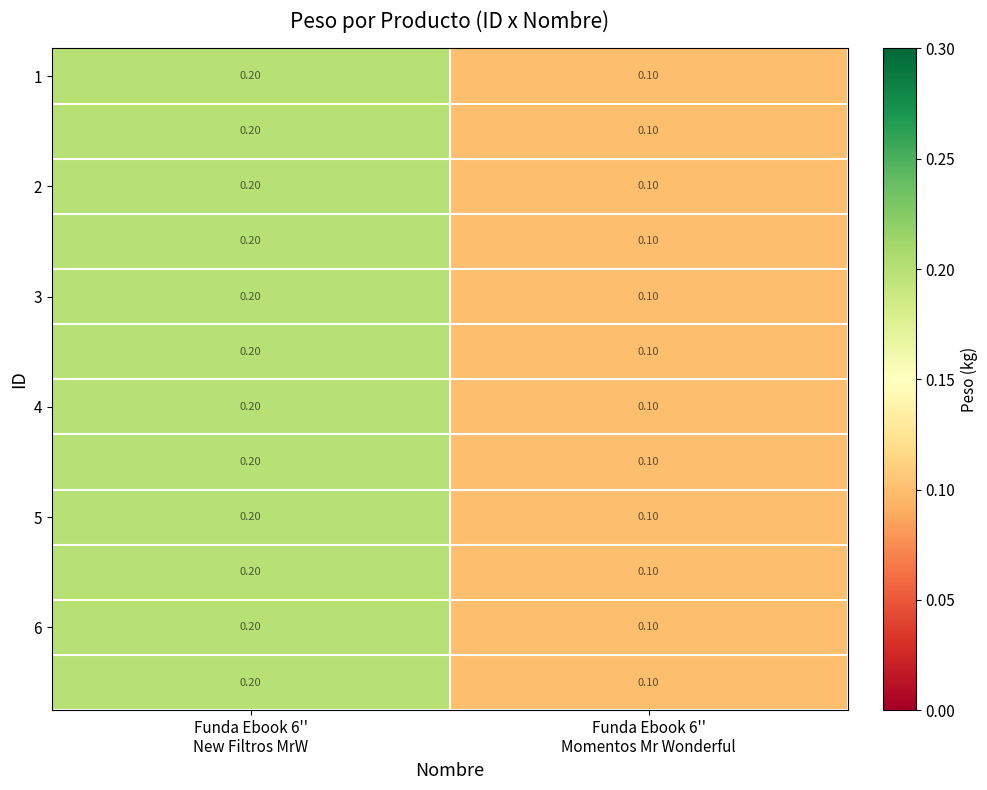

How many data points does each series have?

2